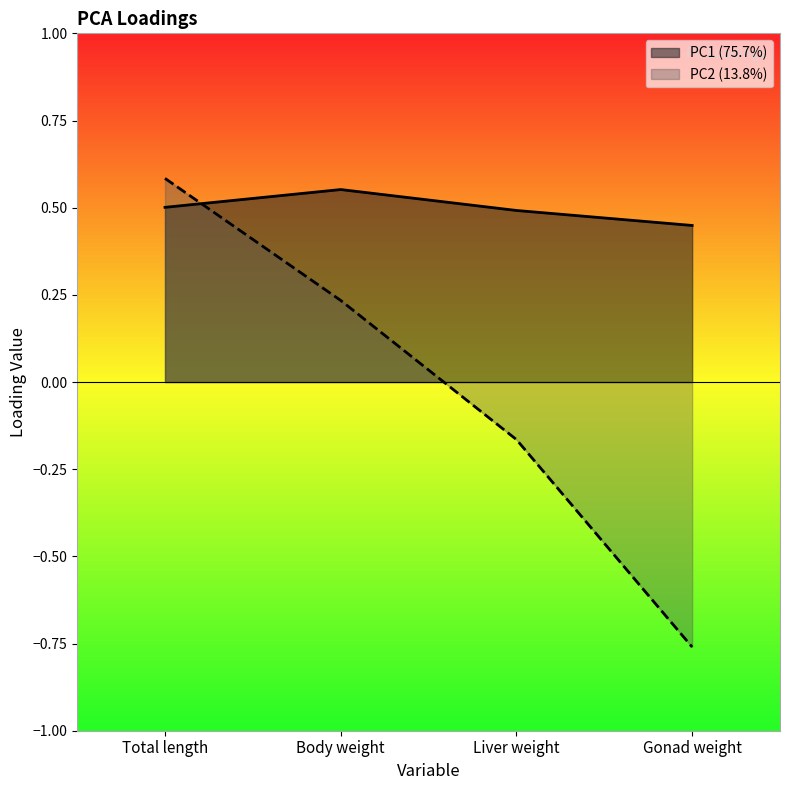

Reading right to left, what are all the values shown in this chart?

PC1 (75.7%): Gonad weight=0.4	Liver weight=0.5	Body weight=0.6	Total length=0.5
PC2 (13.8%): Gonad weight=-0.8	Liver weight=-0.2	Body weight=0.2	Total length=0.6